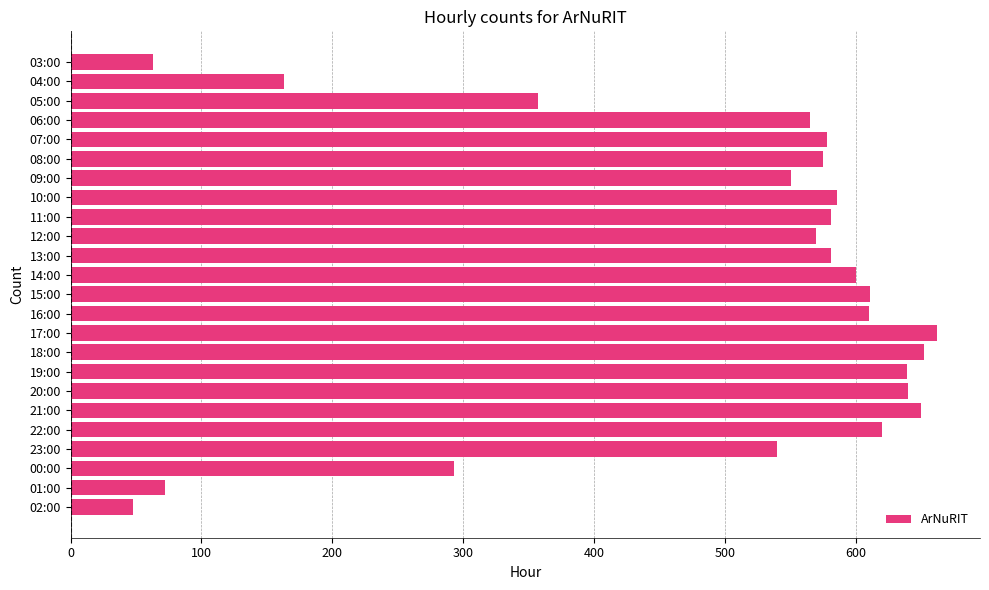

Does the chart contain stacked bars?

No